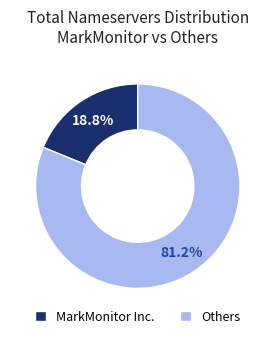

Which has a higher value, Others or MarkMonitor Inc.?

Others